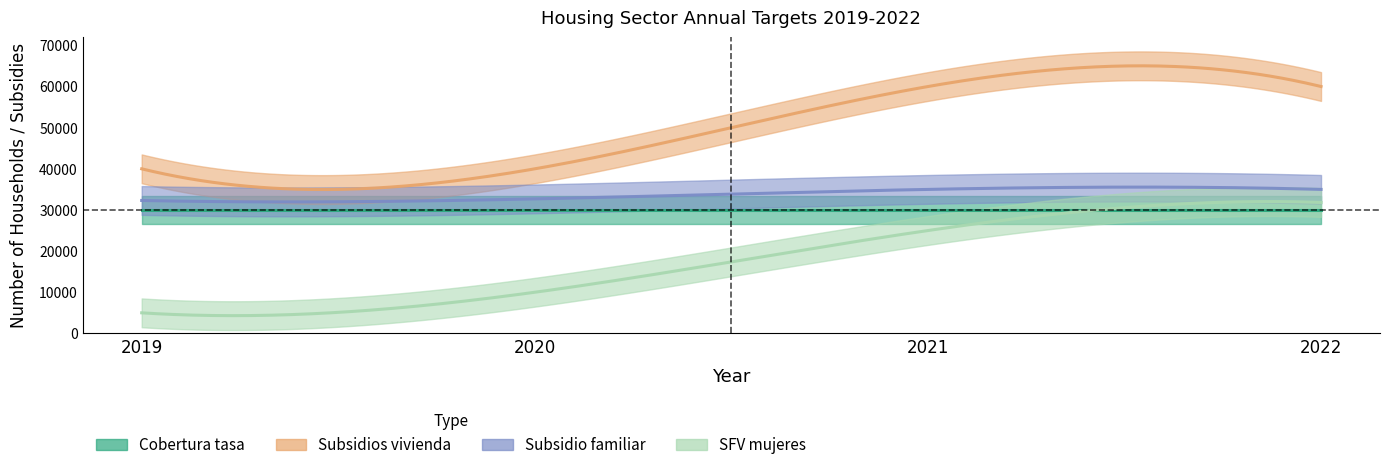

Reading left to right, extract all data points from this chart.

Hogares beneficiados con cobertura para tasa: 30000	30000	30000	30000
Hogares beneficiados con subsidios para vivienda: 40000	40000	60000	60000
Hogares beneficiados con subsidio familiar: 32311	32689	35000	35000
Subsidios Familiares de Vivienda Entregados a mujeres: 5000	10000	25000	31820